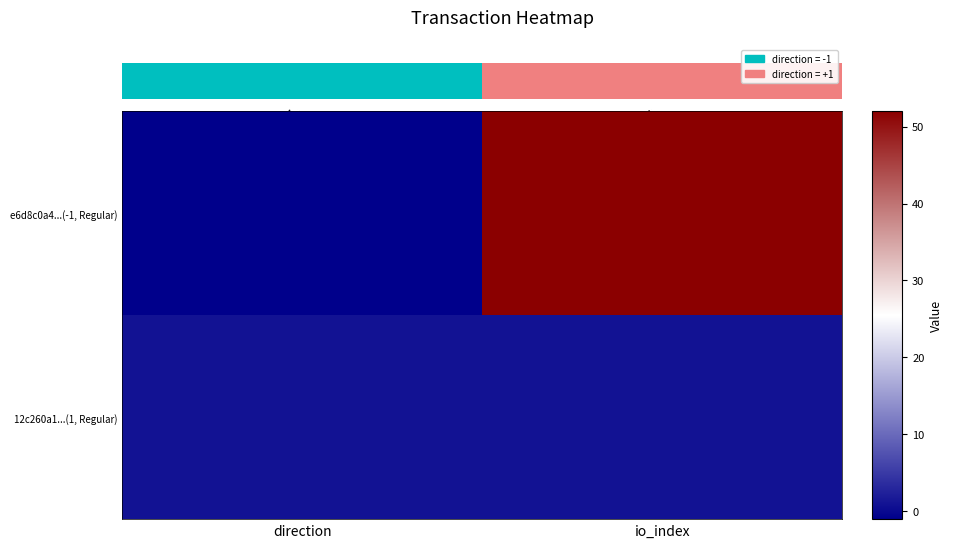

Rank the series by their maximum value, from lowest to highest.

12c260a1...(1, Regular), e6d8c0a4...(-1, Regular)